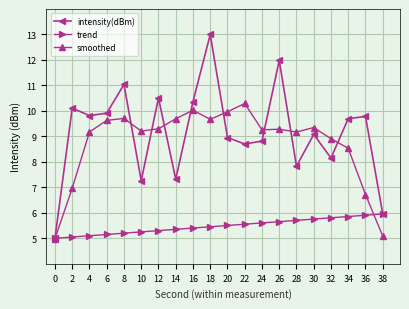

What is the value of the smoothed point at the 12th from the left?

10.3